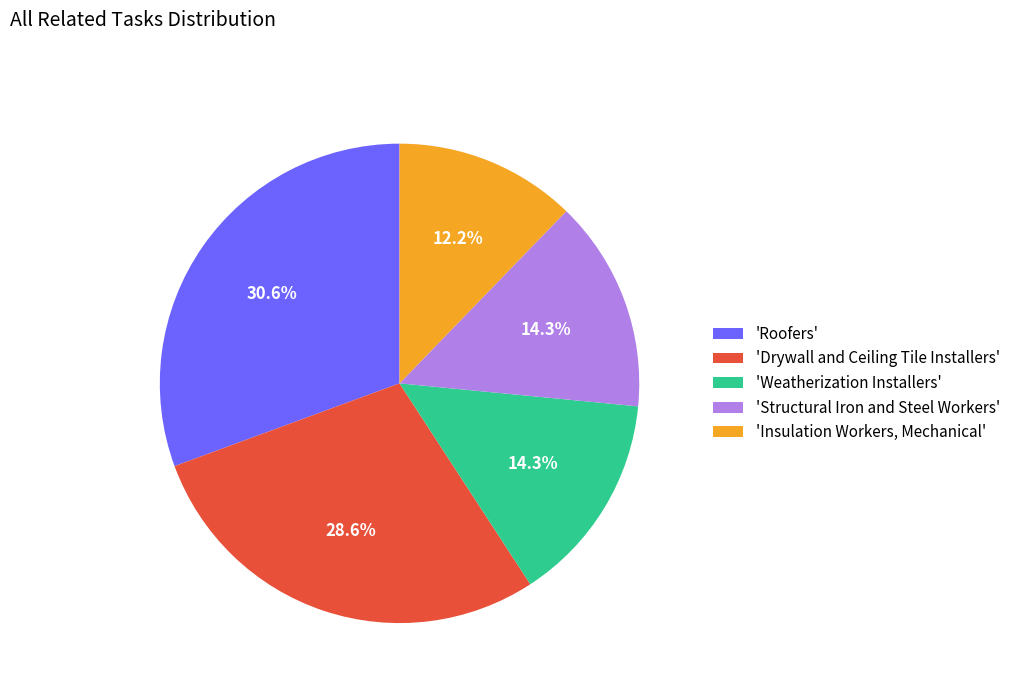

Is there any slice that represents more than half of the pie?

No